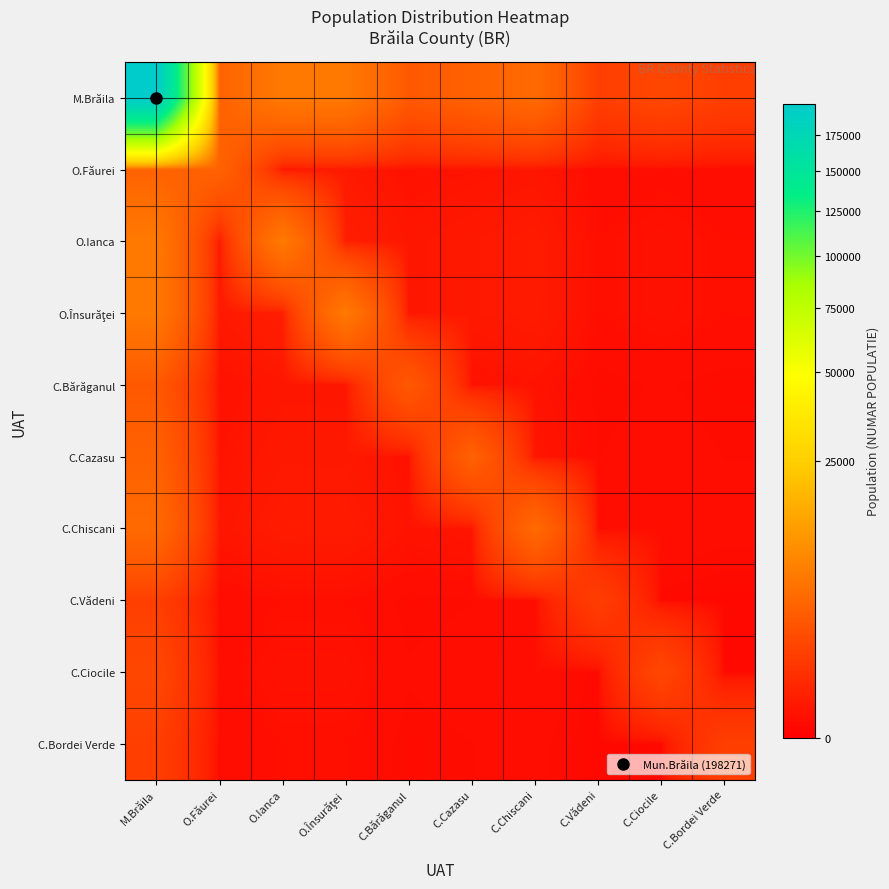

At which category is the sum across all series the highest?

M.Brăila